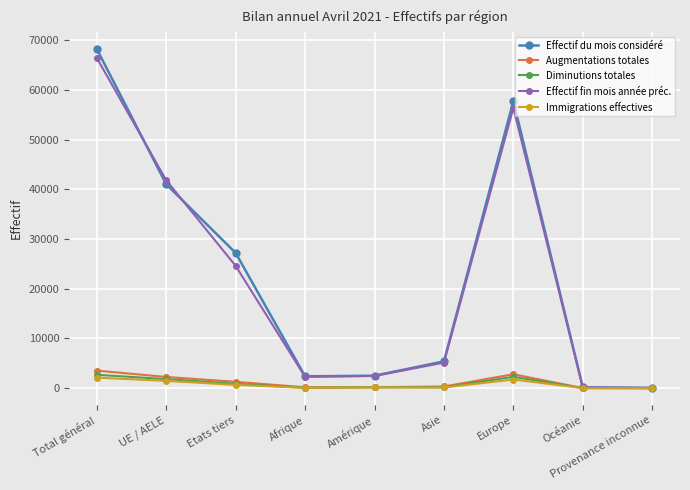

What is the maximum value for Effectif du mois considéré?

68225